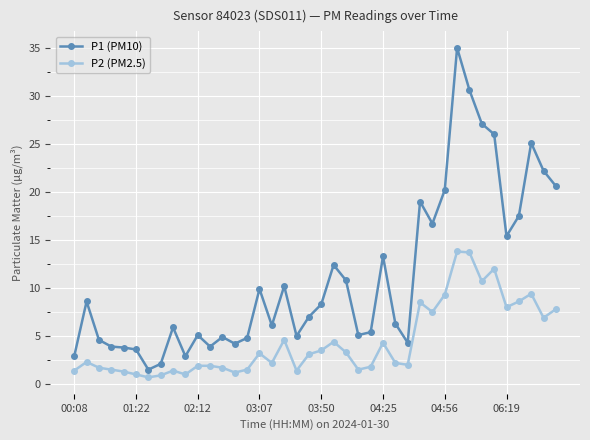

What is the sum of all P2 (PM2.5) values?

175.1